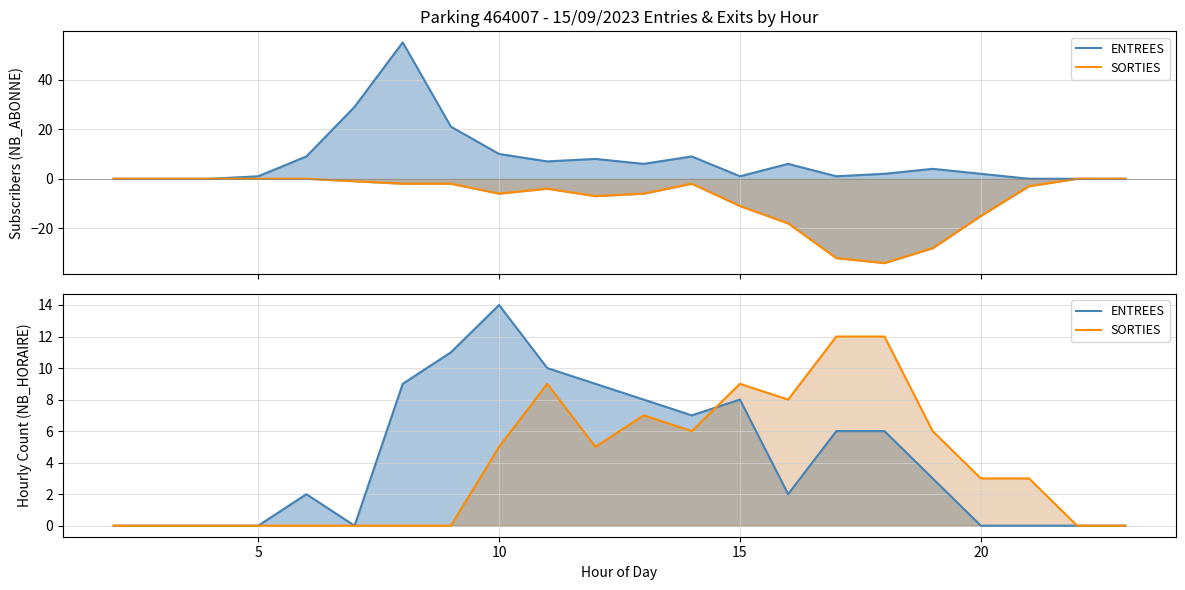

At how many categories does at least one series exceed 11?

3